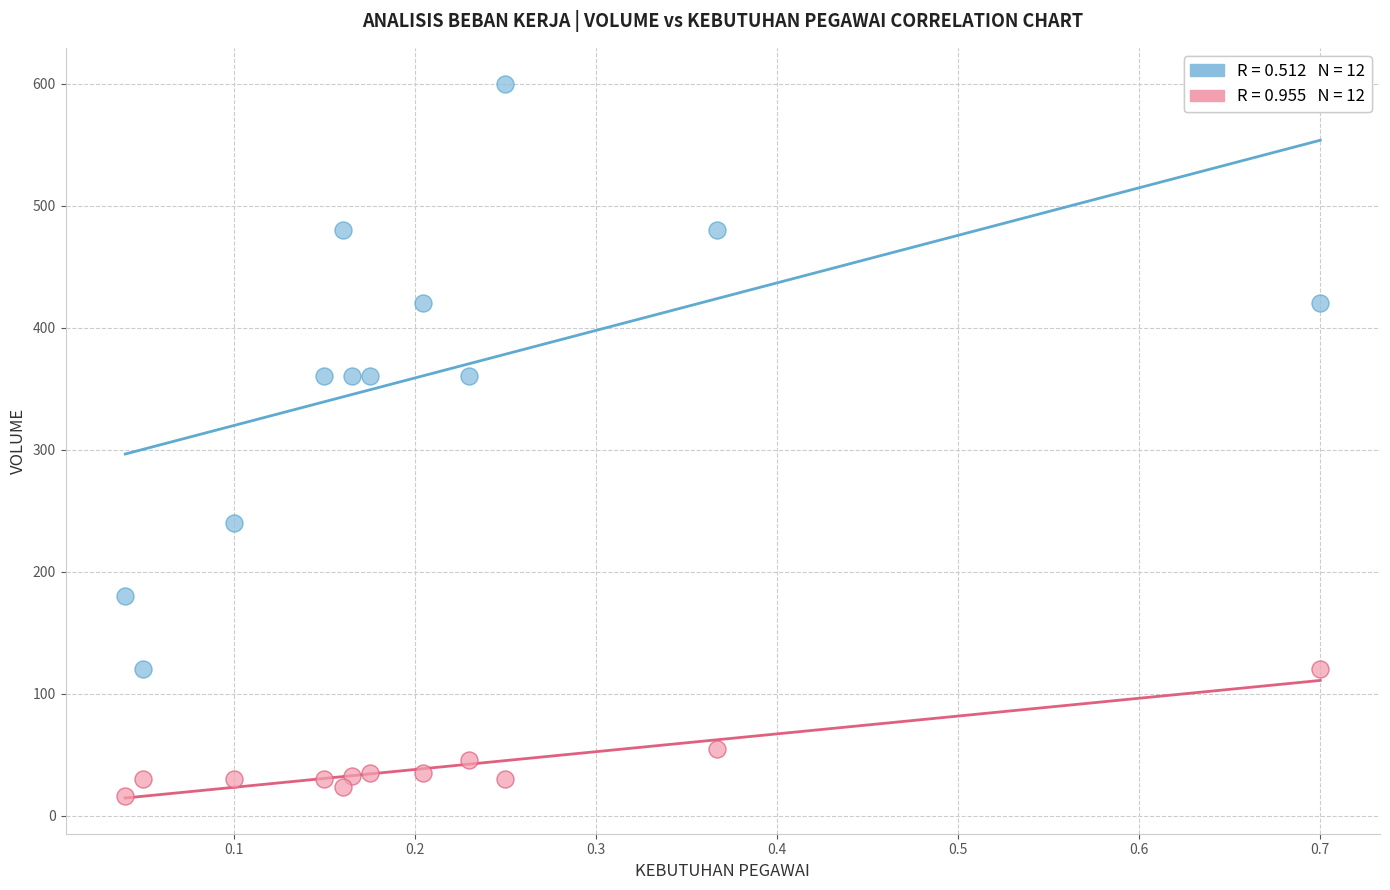

Across all data points, what is the range of Y values (max minus min)?

584